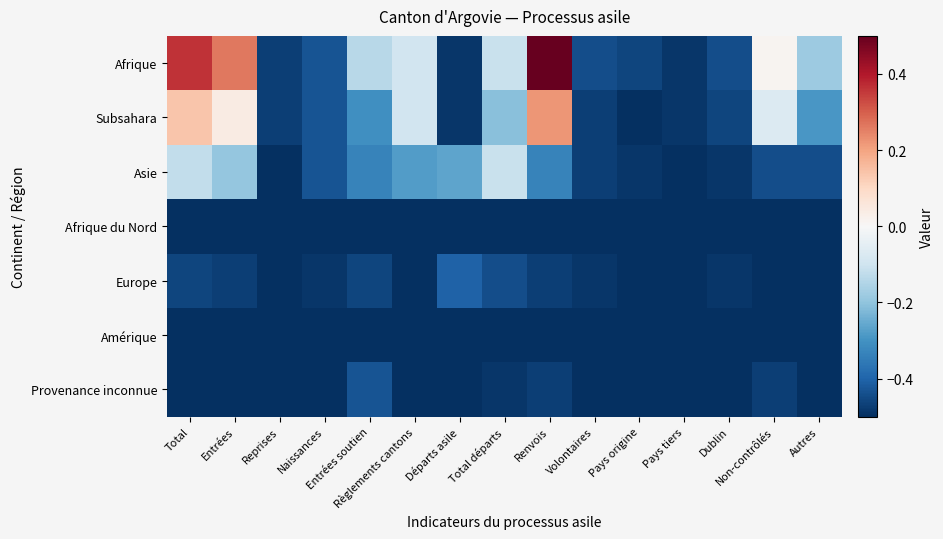

Rank the series by their maximum value, from highest to lowest.

Afrique, Subsahara, Asie, Europe, Provenance inconnue, Afrique du Nord, Amérique